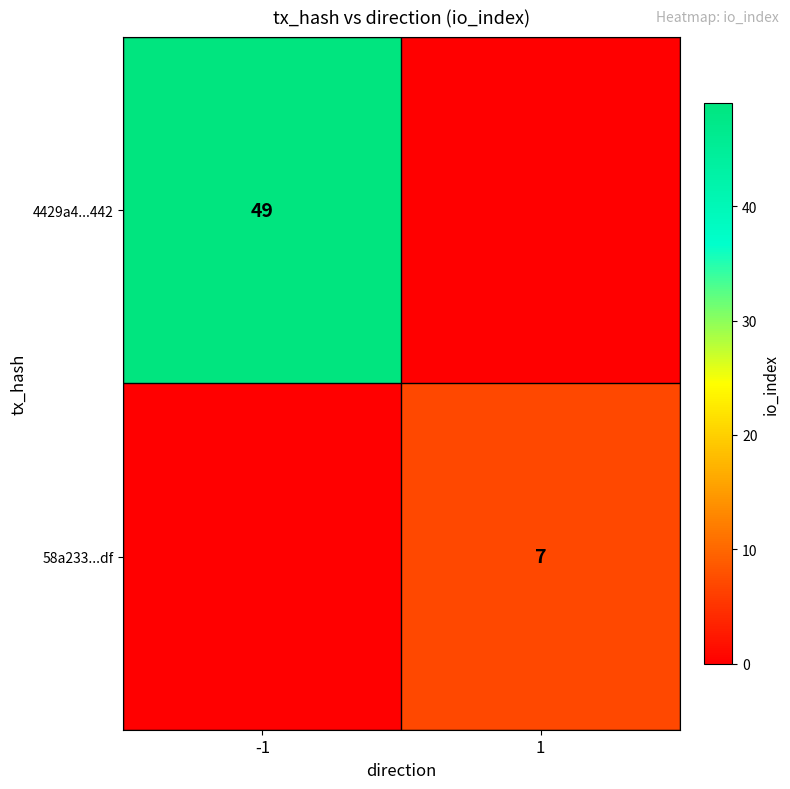

The 4429a4...442 series shows 70 at -1. True or false?

False